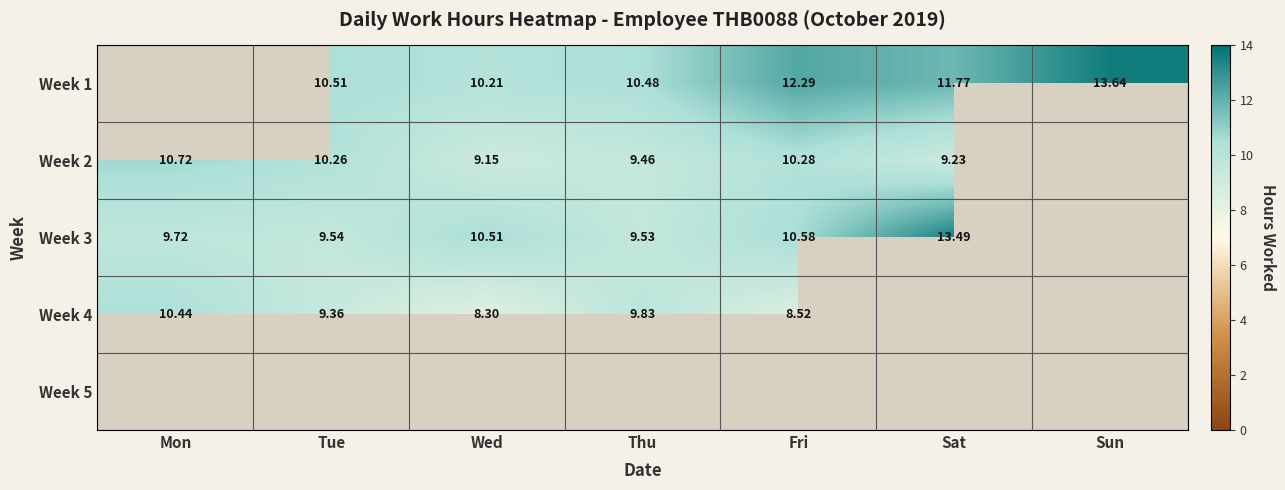

Is the value of Week 4 at Wed greater than the value of Week 1 at Wed?

No